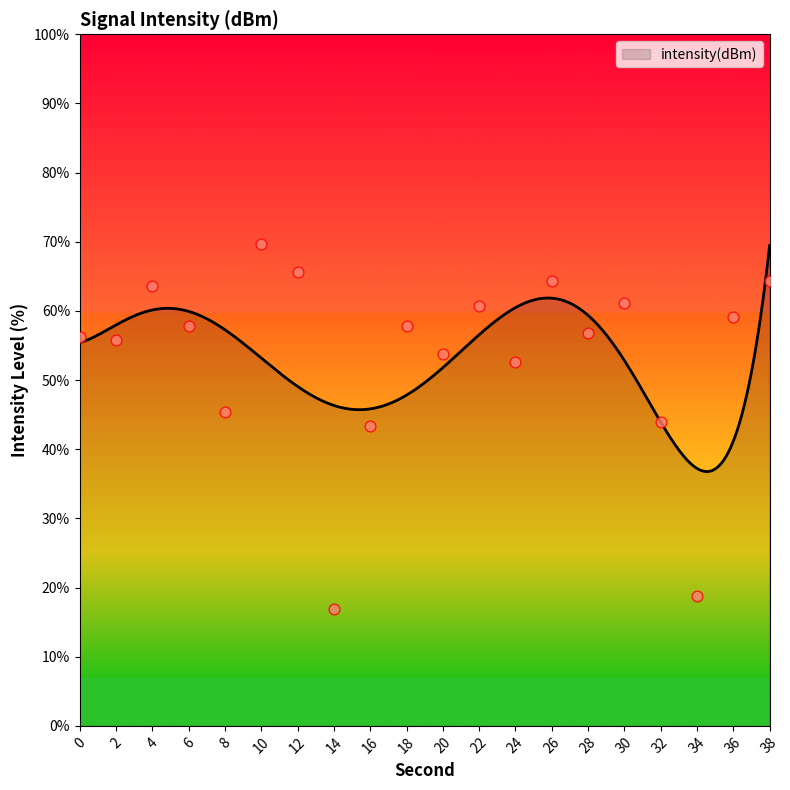

What is the change in value from 24 to 34?

-33.7